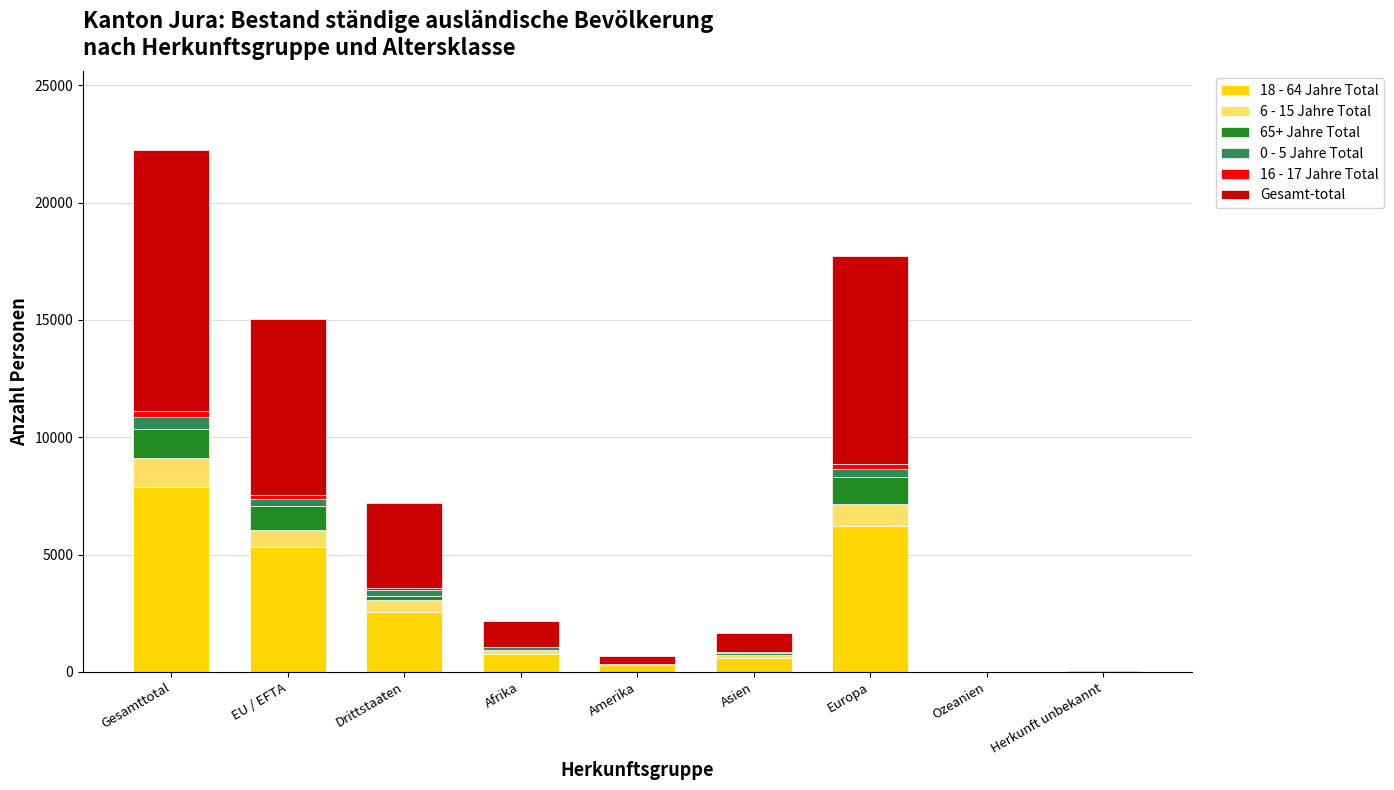

At which label does 18 - 64 Jahre Total reach its peak?

Gesamttotal